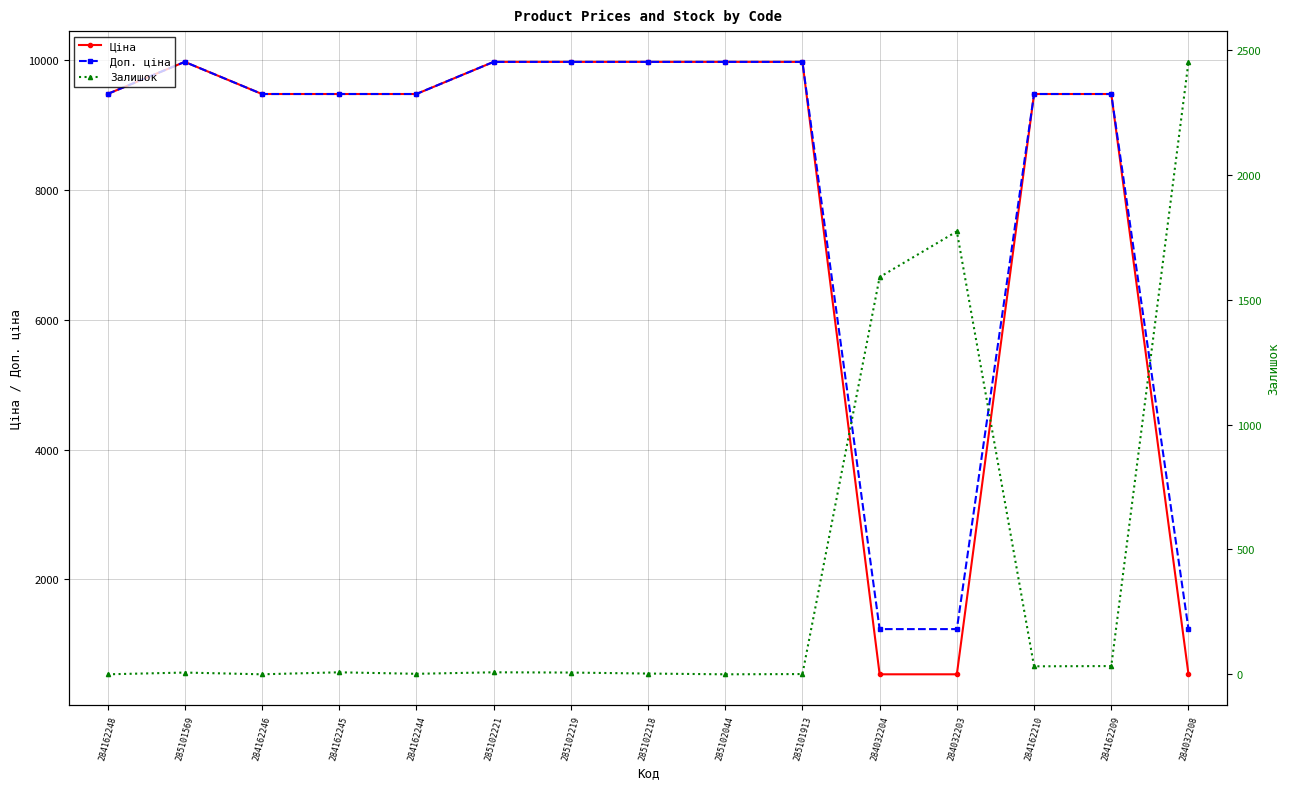

Reading left to right, what are all the values shown in this chart?

Ціна: 284162248=9480.1	285101569=9975.0	284162246=9480.1	284162245=9480.1	284162244=9480.1	285102221=9975.0	285102219=9975.0	285102218=9975.0	285102044=9975.0	285101913=9975.0	284032204=539.0	284032203=539.0	284162210=9480.1	284162209=9480.1	284032208=539.0
Доп. ціна: 284162248=9480.1	285101569=9975.0	284162246=9480.1	284162245=9480.1	284162244=9480.1	285102221=9975.0	285102219=9975.0	285102218=9975.0	285102044=9975.0	285101913=9975.0	284032204=1235.4	284032203=1235.4	284162210=9480.1	284162209=9480.1	284032208=1235.4
Залишок: 284162248=0.0	285101569=7.0	284162246=0.0	284162245=8.0	284162244=2.0	285102221=8.0	285102219=7.0	285102218=3.0	285102044=0.0	285101913=1.0	284032204=1591.0	284032203=1774.0	284162210=32.0	284162209=33.0	284032208=2453.0